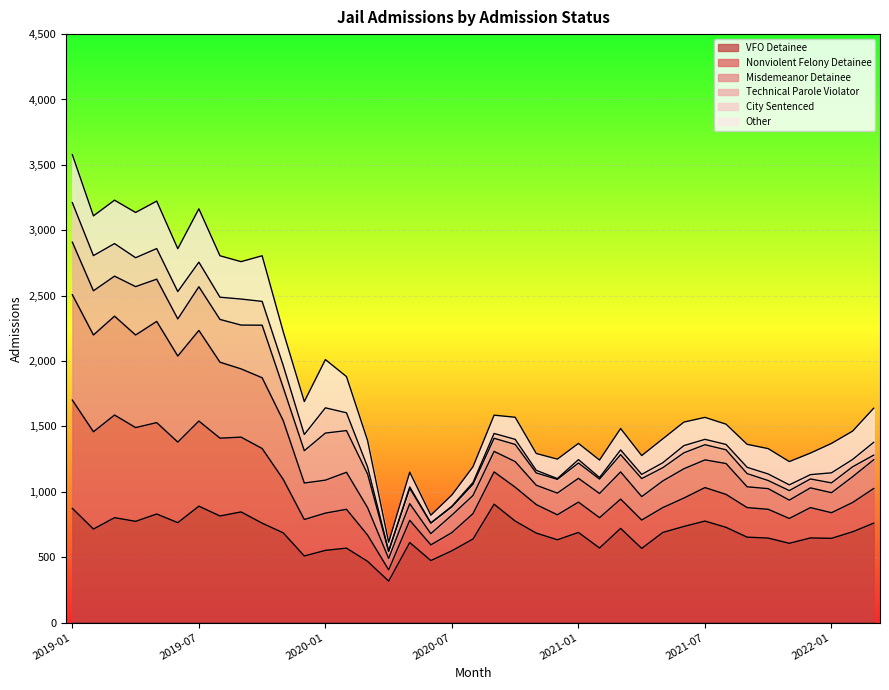

What is the sum of the VFO Detainee values at 2019-06 and 2019-11?

1450